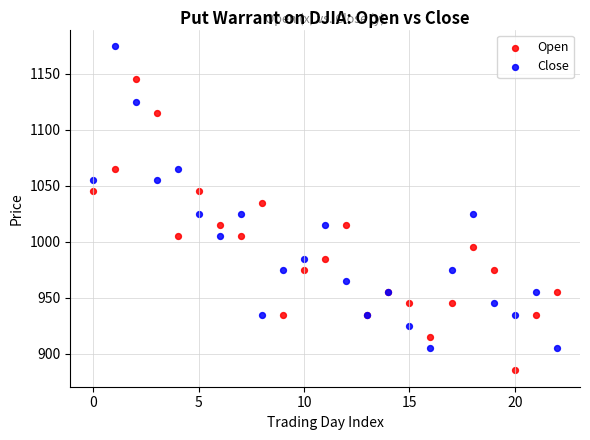

What are all the series names shown in the legend?

Open, Close